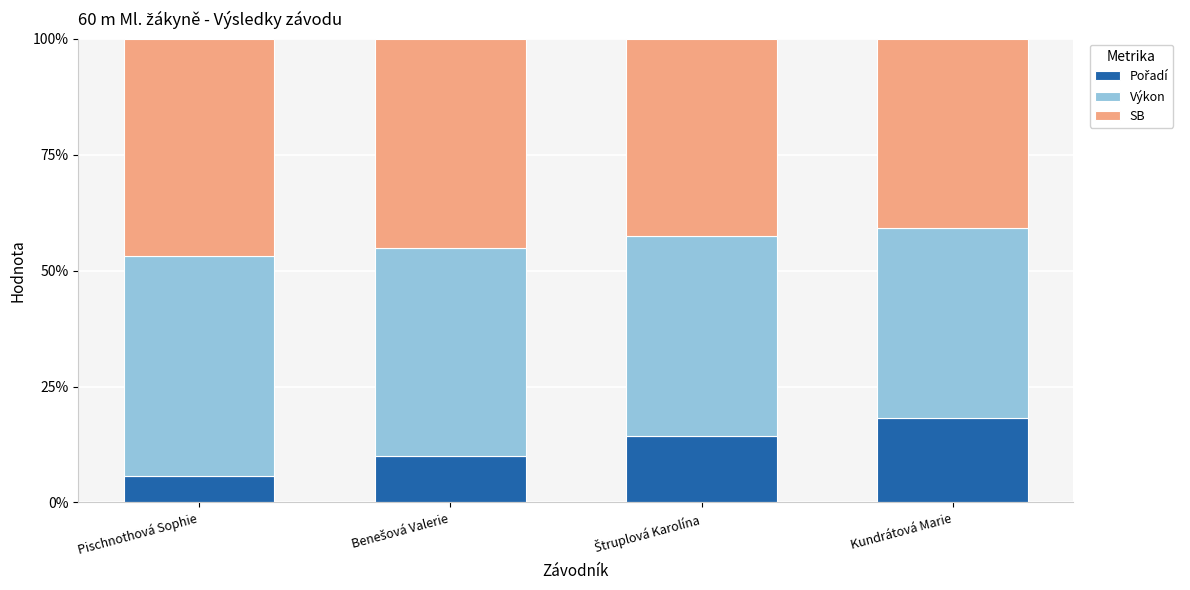

The Výkon series shows 47.5 at Pischnothová Sophie. True or false?

True